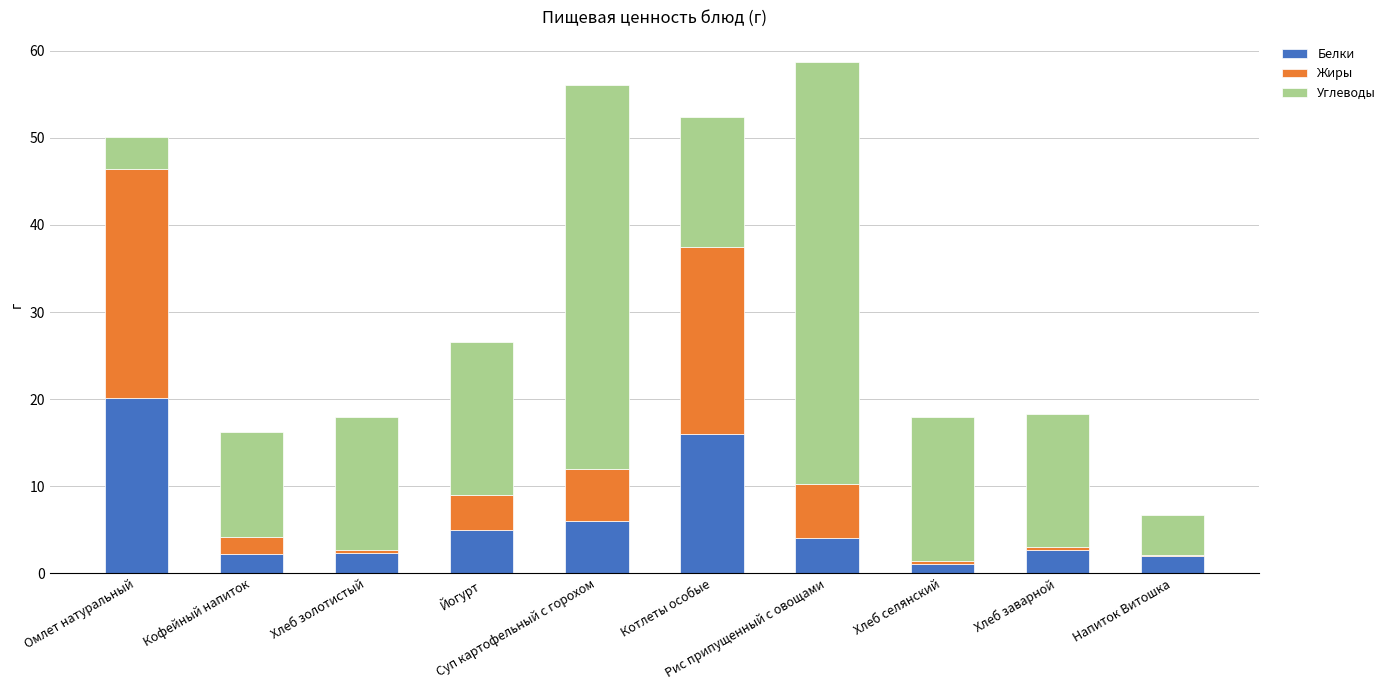

What is the sum of all Белки values?

61.3